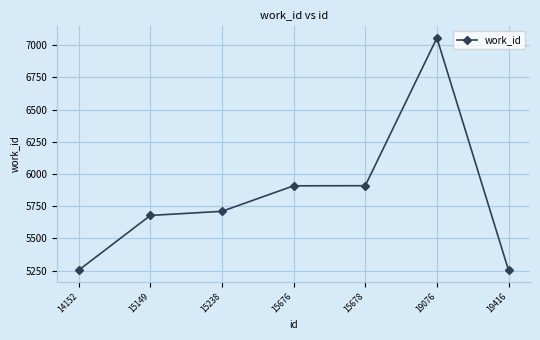

True or false: the data has more than 0 interior local peaks.

True